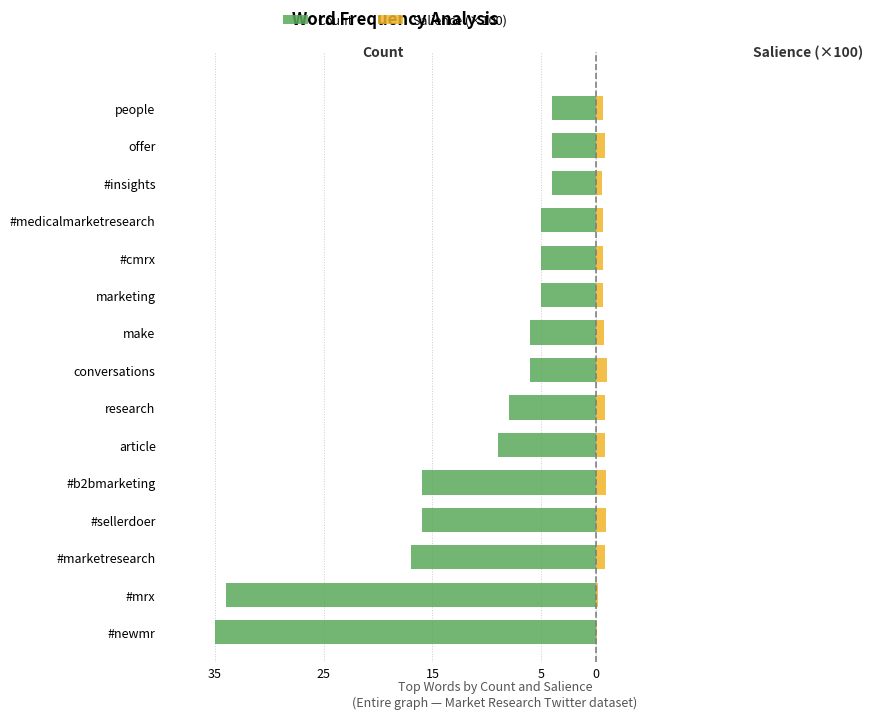

Which series changed the most between #marketresearch and #sellerdoer?

Count